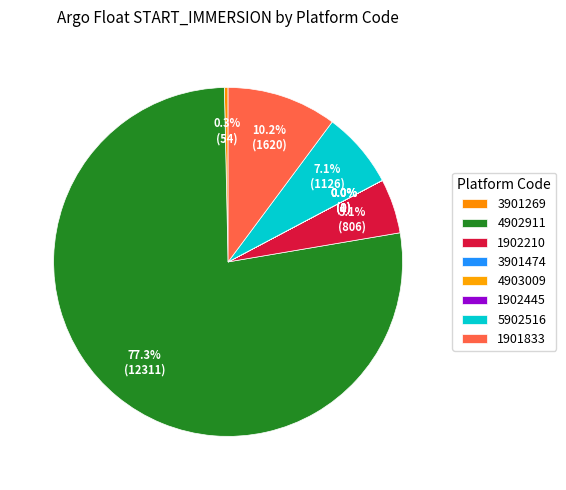

Combined, do 3901269 and 1902210 account for over 50%?

No